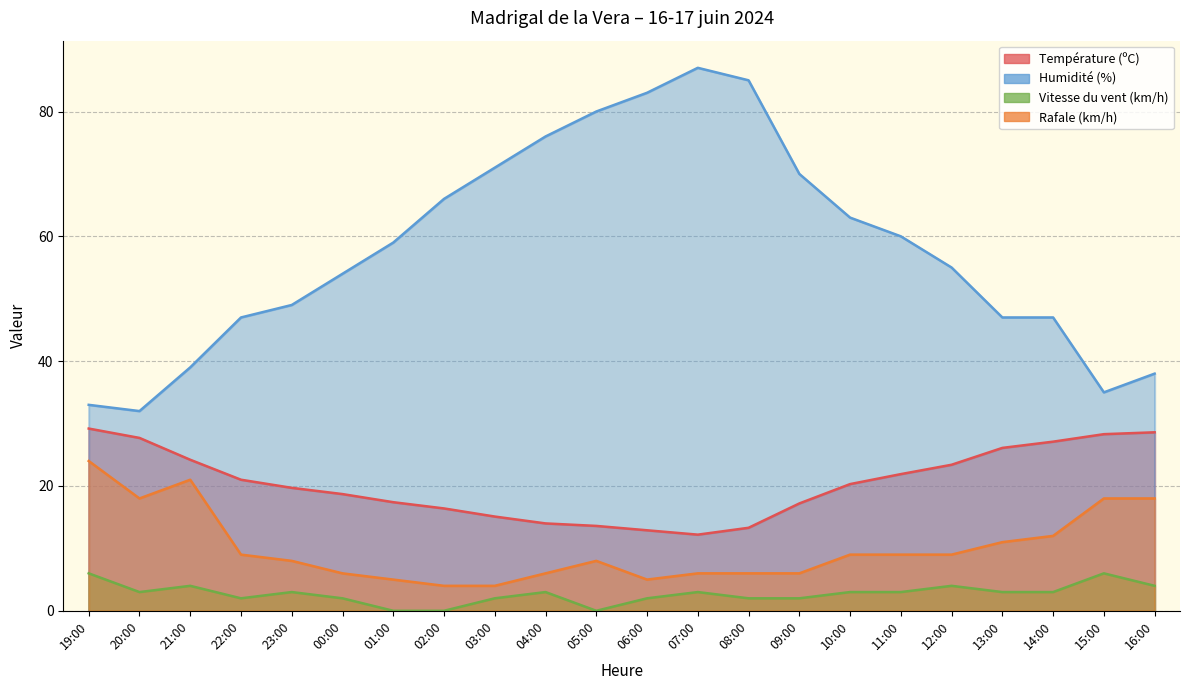

How many lines are shown in the chart?

4